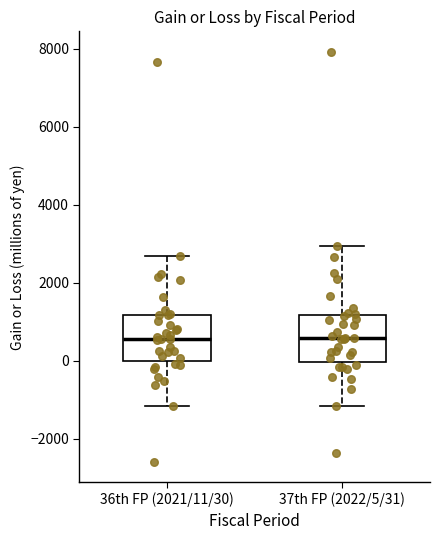

Reading left to right, read every box against the y-axis: the position of its median line, the range the box covers, and the ends of its whiskers. The values are not printed on the chart, so give them approximately, as read against the axis.

36th FP (2021/11/30): median 600, box 0 to 1200, whiskers -1200 to 2600
37th FP (2022/5/31): median 600, box 0 to 1200, whiskers -1200 to 3000